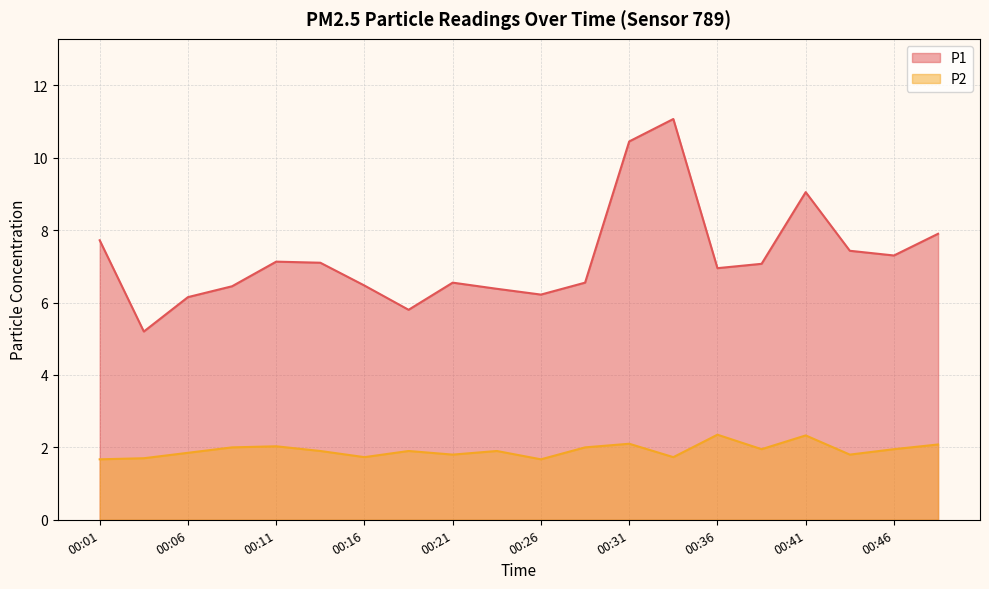

Does the chart have visible grid lines?

Yes